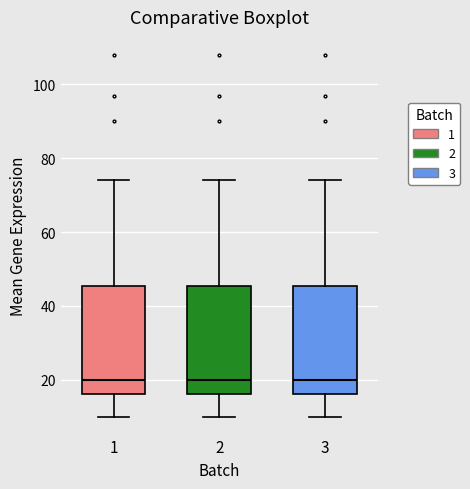

Where does the upper whisker of the box at x = 3 end on the y-axis? The values are not printed on the chart, so give them approximately, as read against the axis.

74